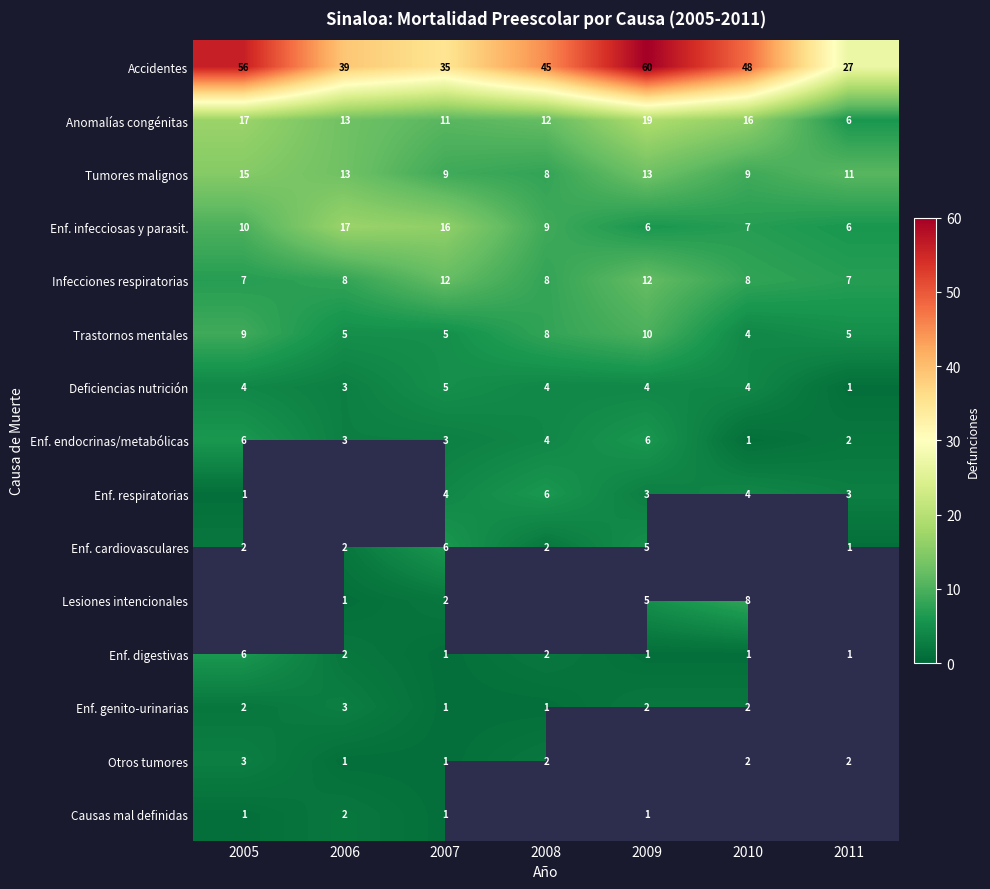

Where does the Tumores malignos series first go above 11?

2005